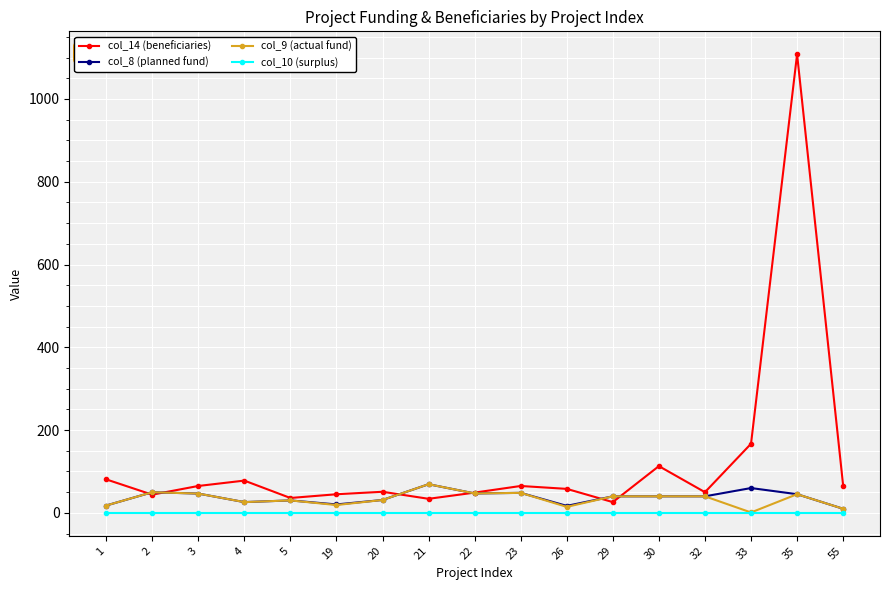

Read the col_8 (planned fund) value at 23.

48.4